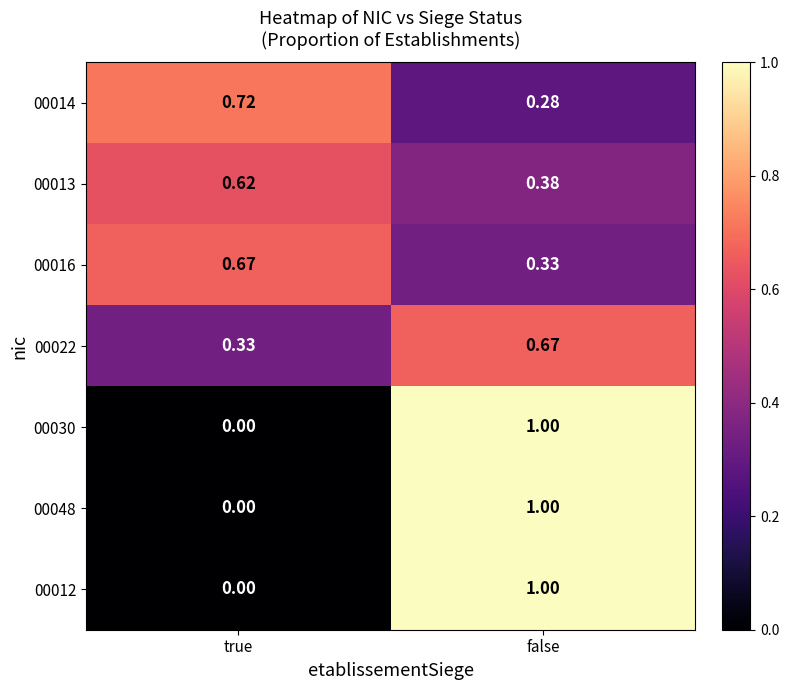

Where is 00013 nearest to the value 0?

false